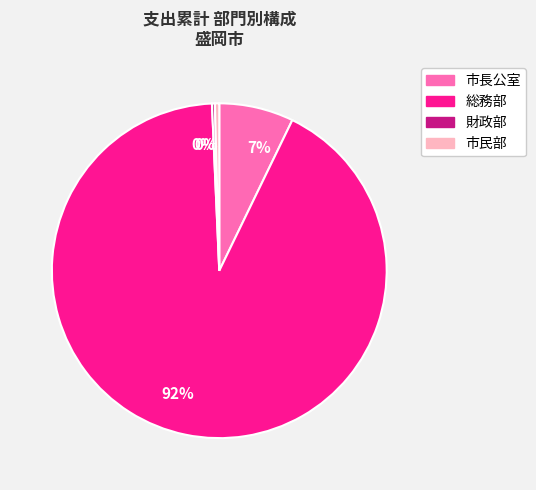

To the nearest percent, what is the average slice percentage?

25%